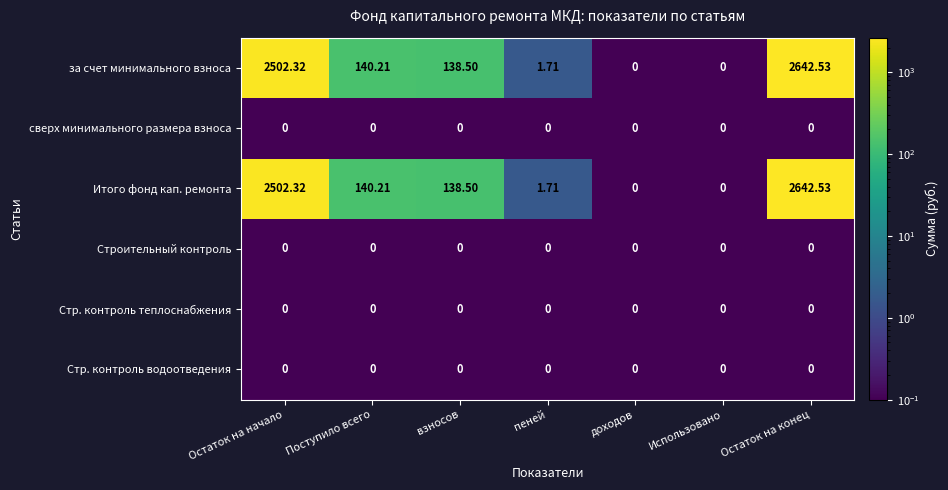

At which label does за счет минимального взноса reach its peak?

Остаток на конец